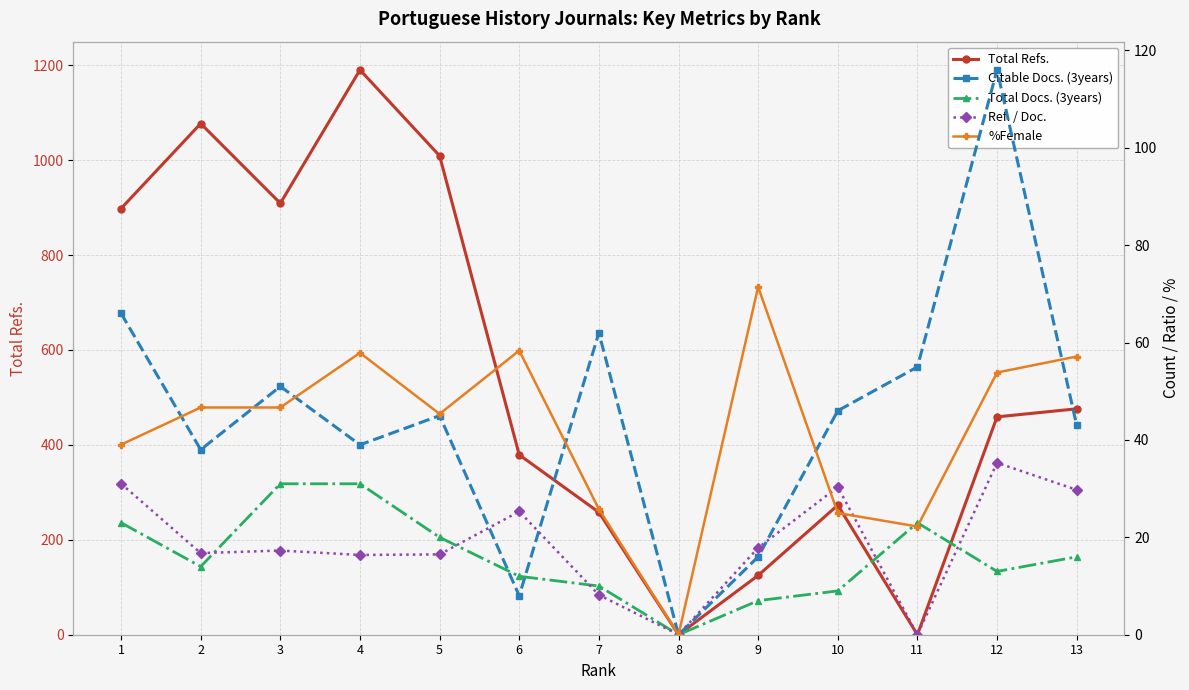

True or false: %Female has more than 2 interior local peaks.

True